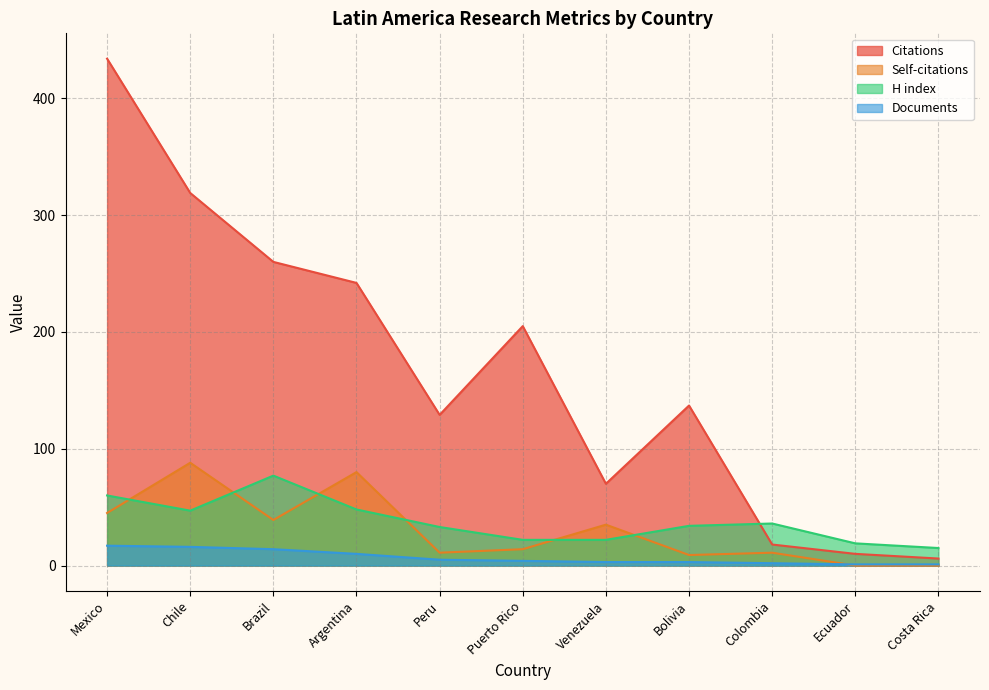

True or false: Citations and Self-citations intersect in this chart.

False